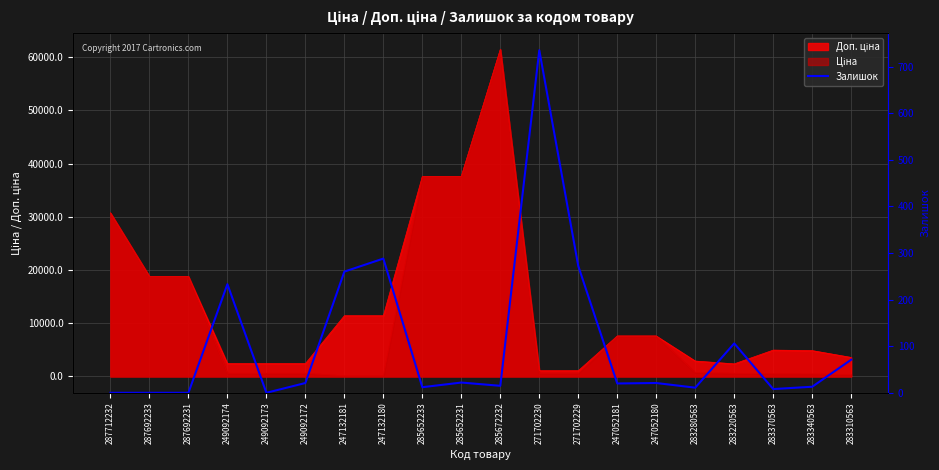

Reading left to right, what are all the values shown in this chart?

0	0	0	233	0	21	260	288	12	22	15	735	272	20	21	11	106	8	13	71